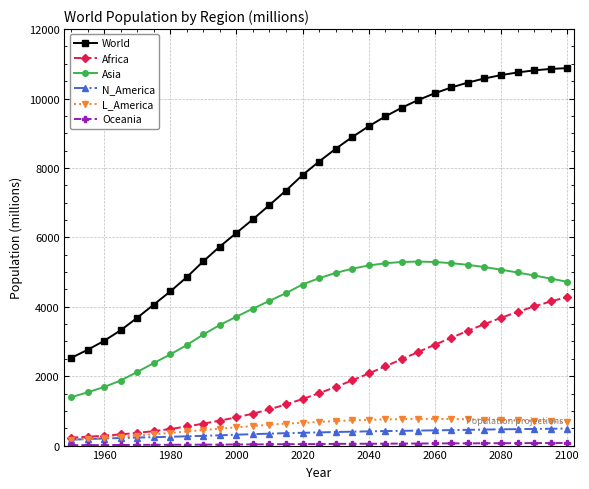

What is the maximum value for Africa?

4280